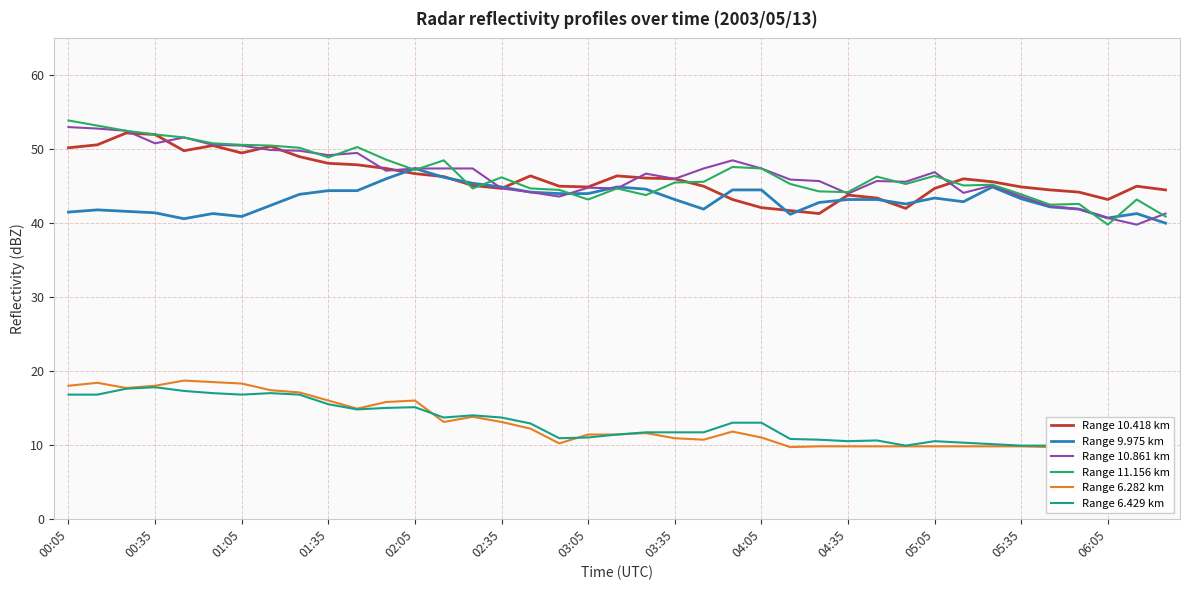

True or false: Range 6.282 km and Range 9.975 km intersect in this chart.

False